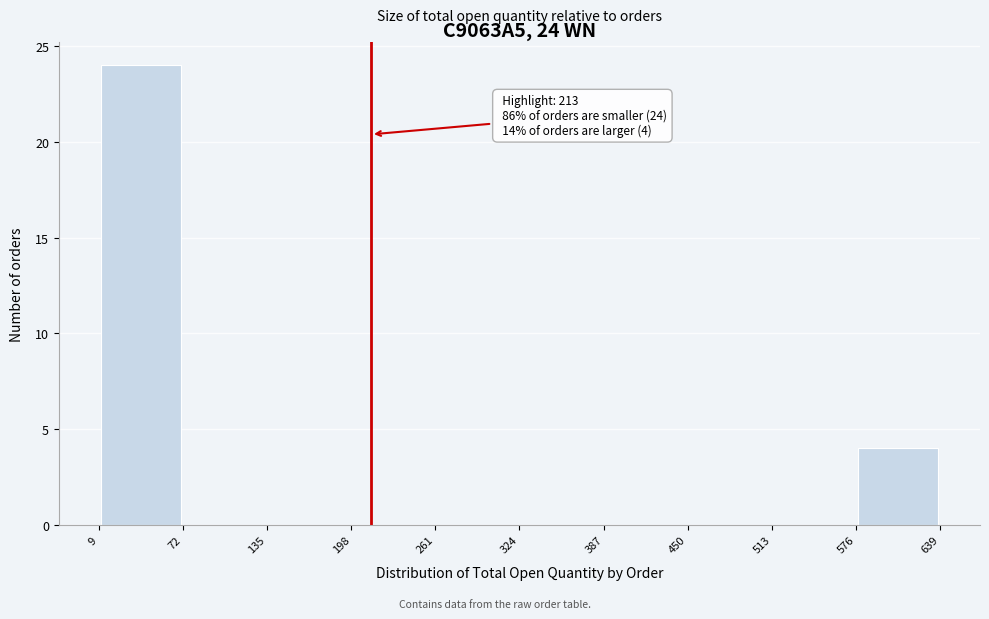

Which range on the x-axis has the tallest bar?

9 to 72